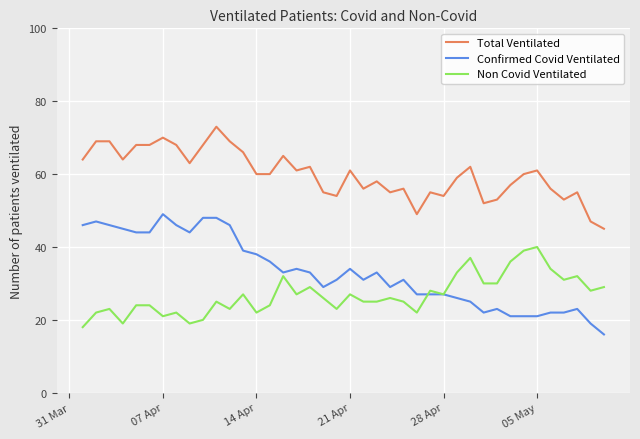

True or false: Non Covid Ventilated and Total Ventilated cross at least once.

False